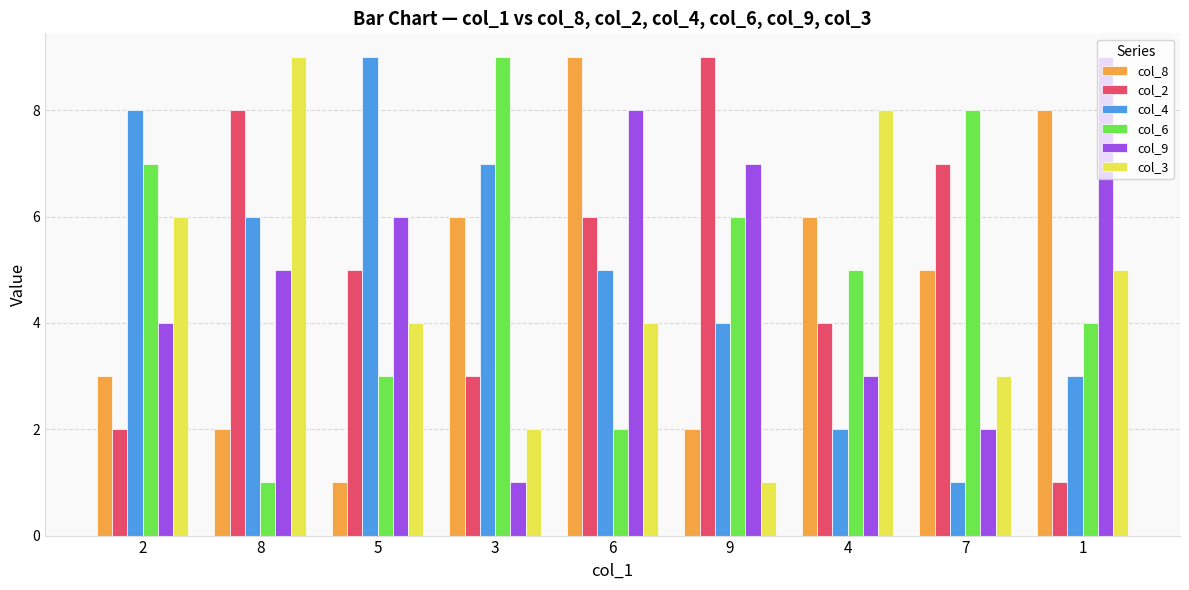

What is the difference between the highest and lowest values at 9?

8